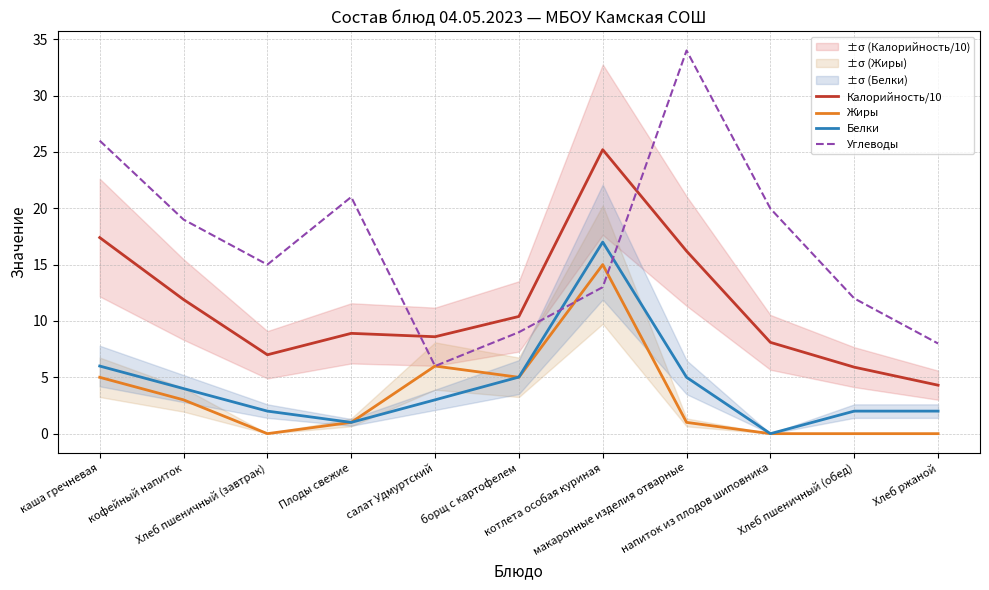

What is the label of the 9th point from the right?

Хлеб пшеничный (завтрак)